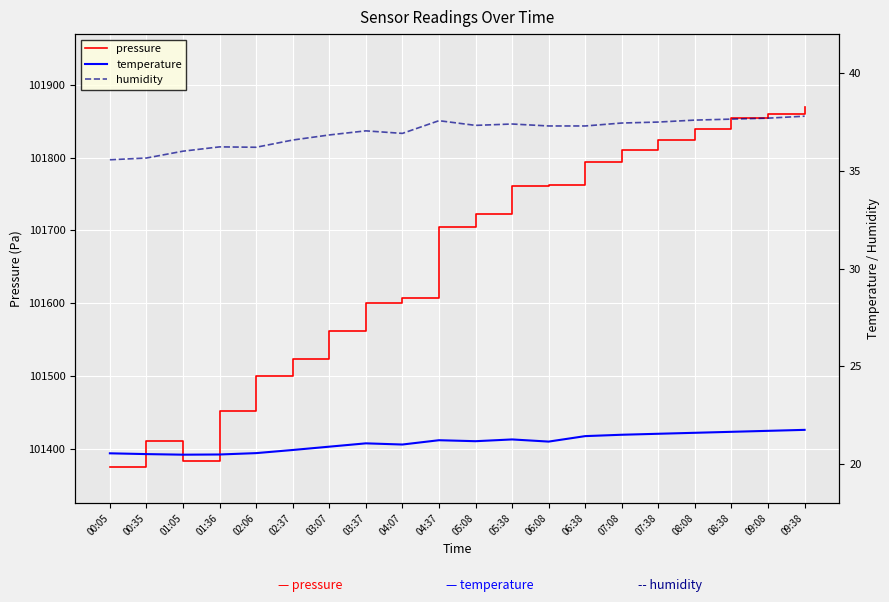

Reading left to right, list all the values displayed in this chart.

pressure: 00:05=101374.8	00:35=101409.8	01:05=101382.6	01:36=101451.8	02:06=101499.7	02:37=101522.9	03:07=101561.7	03:37=101600.5	04:07=101607.2	04:37=101705.3	05:08=101722.0	05:38=101761.3	06:08=101763.1	06:38=101794.6	07:08=101810.0	07:38=101825.0	08:08=101840.0	08:38=101855.0	09:08=101860.0	09:38=101870.0
temperature: 00:05=20.6	00:35=20.5	01:05=20.5	01:36=20.5	02:06=20.6	02:37=20.7	03:07=20.9	03:37=21.1	04:07=21.0	04:37=21.2	05:08=21.2	05:38=21.3	06:08=21.1	06:38=21.4	07:08=21.5	07:38=21.6	08:08=21.6	08:38=21.6	09:08=21.7	09:38=21.8
humidity: 00:05=35.6	00:35=35.7	01:05=36.0	01:36=36.2	02:06=36.2	02:37=36.6	03:07=36.8	03:37=37.0	04:07=36.9	04:37=37.6	05:08=37.3	05:38=37.4	06:08=37.3	06:38=37.3	07:08=37.5	07:38=37.5	08:08=37.6	08:38=37.6	09:08=37.7	09:38=37.8